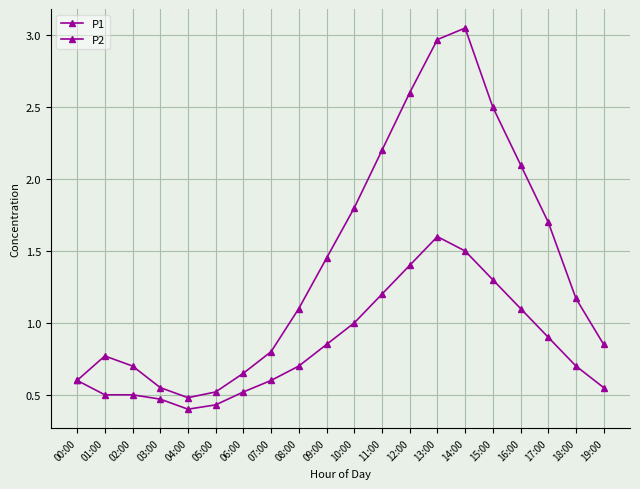

What is the value of the P2 point at the 10th from the left?

0.8